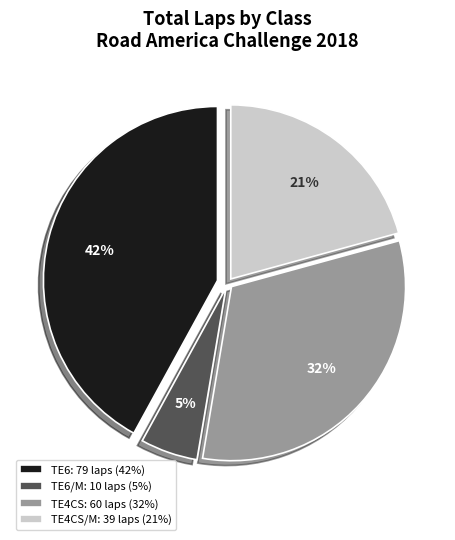

How many segments does this pie chart have?

4